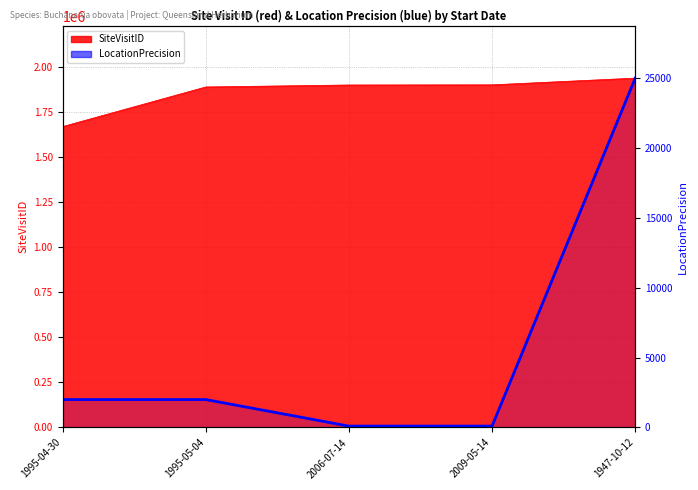

At which label is the value closest to 12550?

1995-04-30